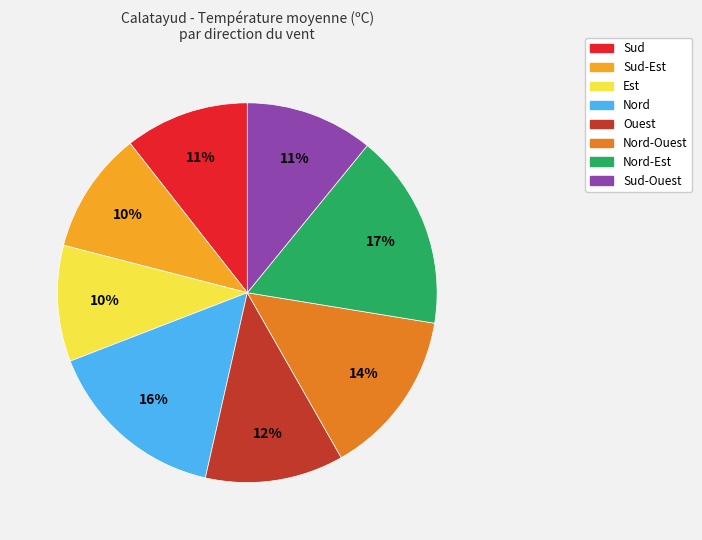

Is there a majority slice in this chart?

No